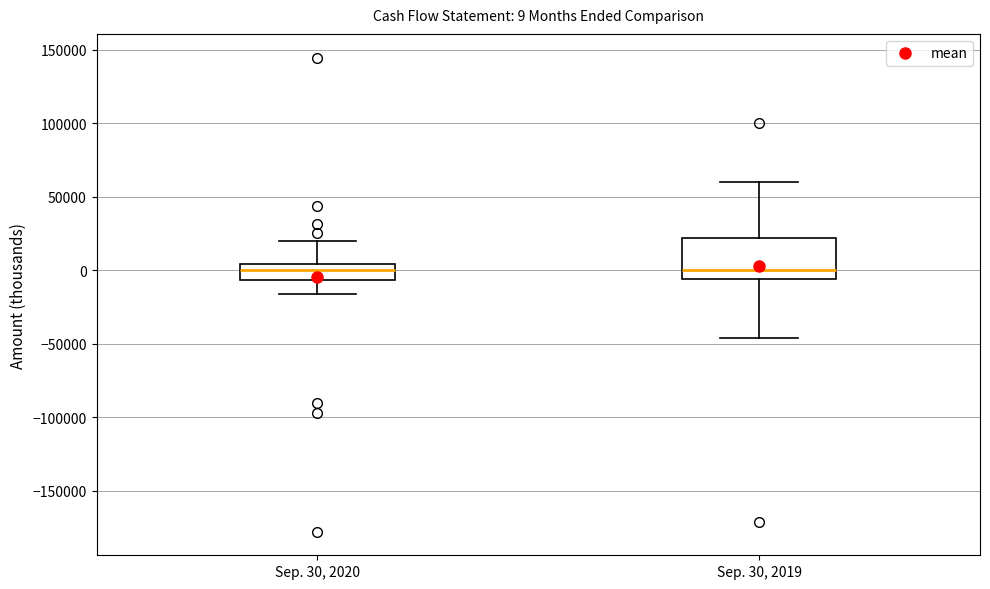

Which box is the tallest, from its lower edge to its upper edge?

Sep. 30, 2019